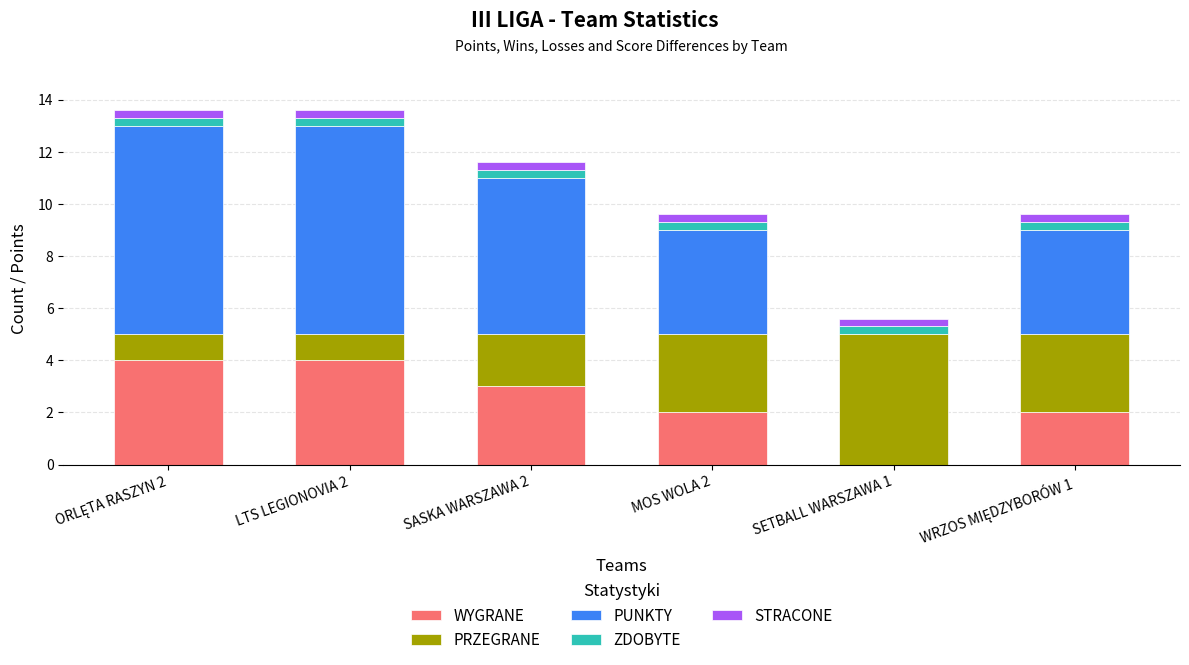

What is the maximum value for WYGRANE?

4.0